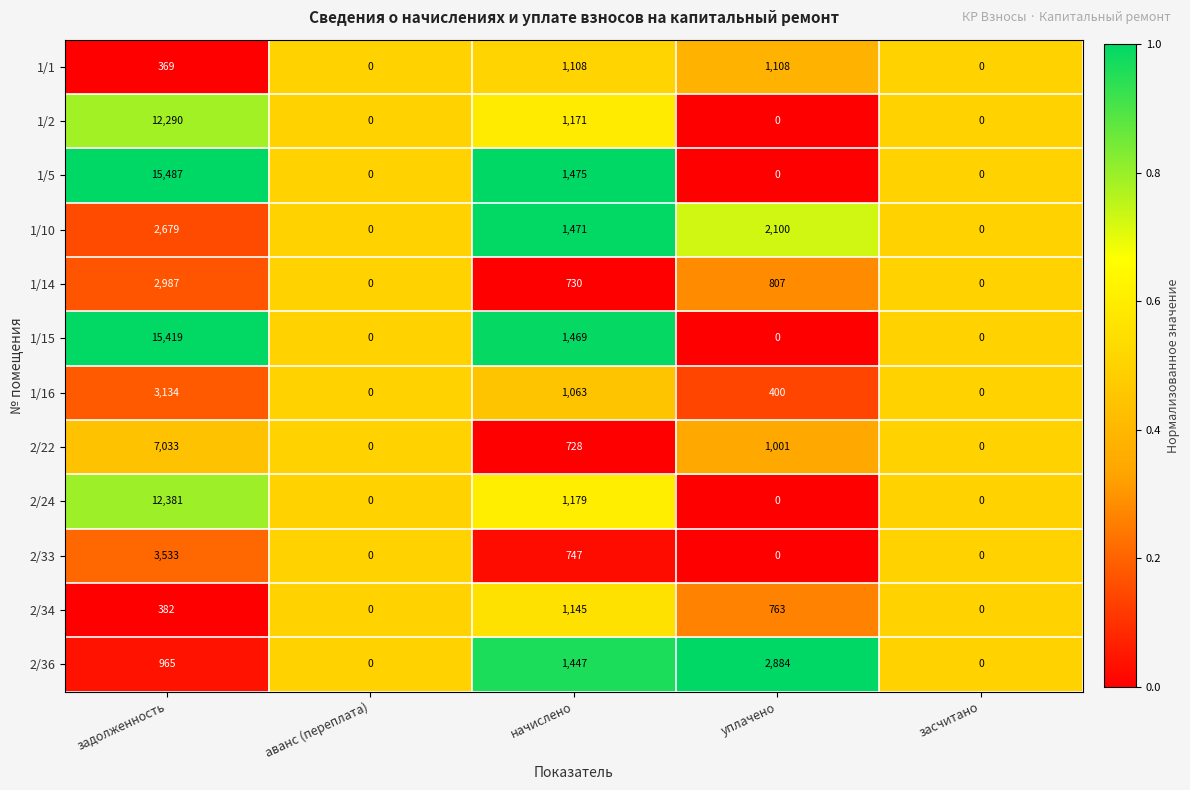

The value of 1/14 at начислено is 428. True or false?

False